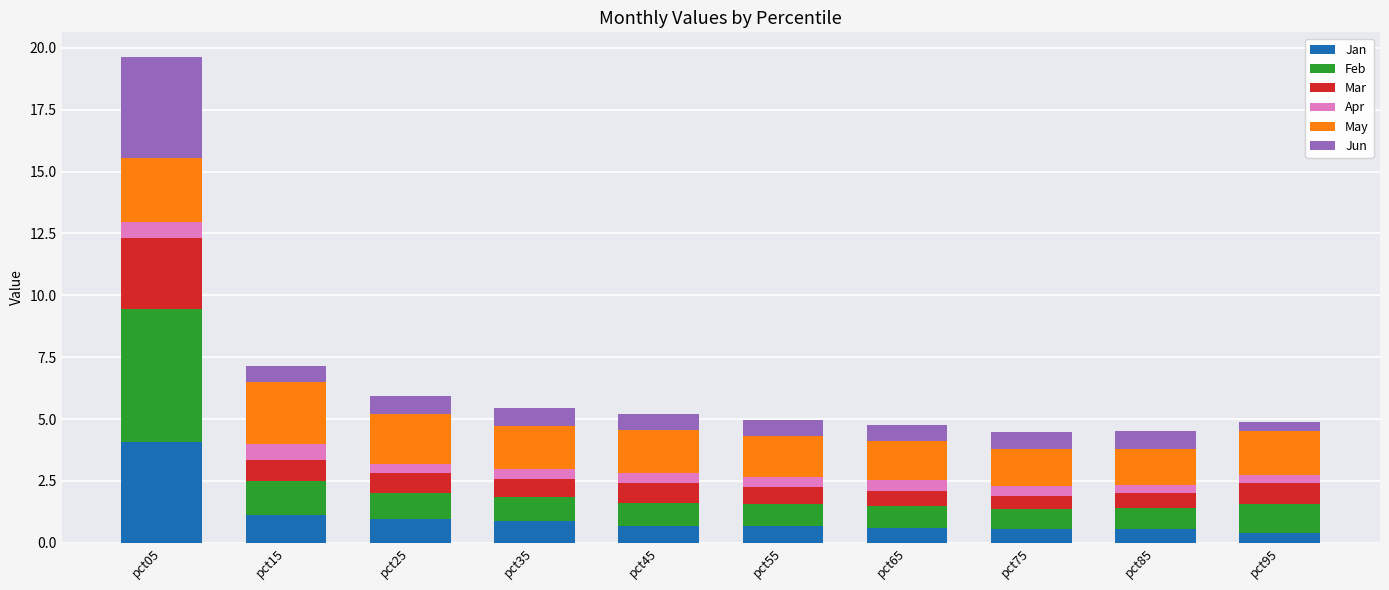

What are all the series names shown in the legend?

Jan, Feb, Mar, Apr, May, Jun